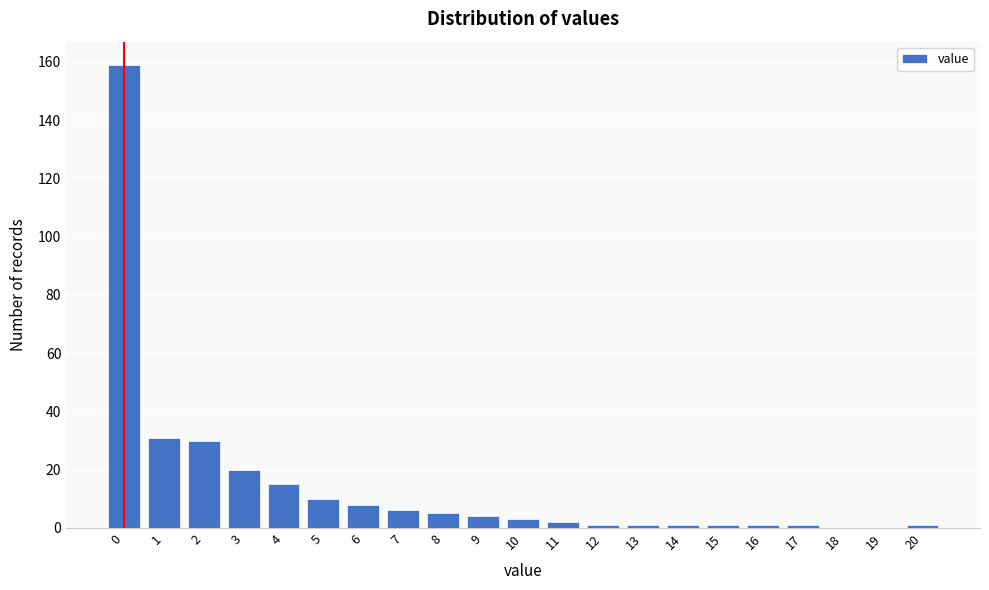

Reading right to left, what are all the values shown in this chart?

20=1	19=0	18=0	17=1	16=1	15=1	14=1	13=1	12=1	11=2	10=3	9=4	8=5	7=6	6=8	5=10	4=15	3=20	2=30	1=31	0=159